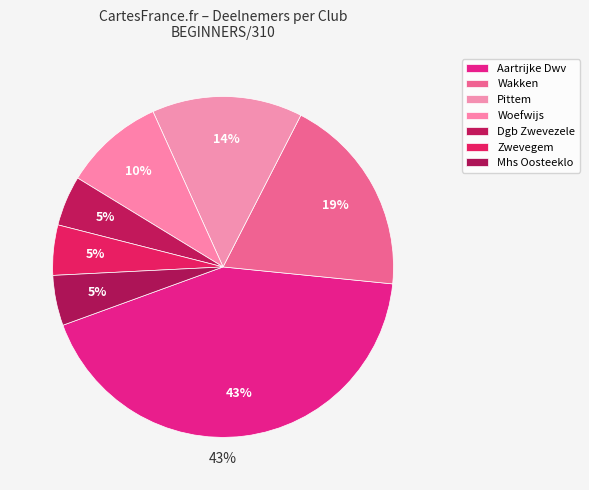

Does Wakken account for over 50% of the chart?

No